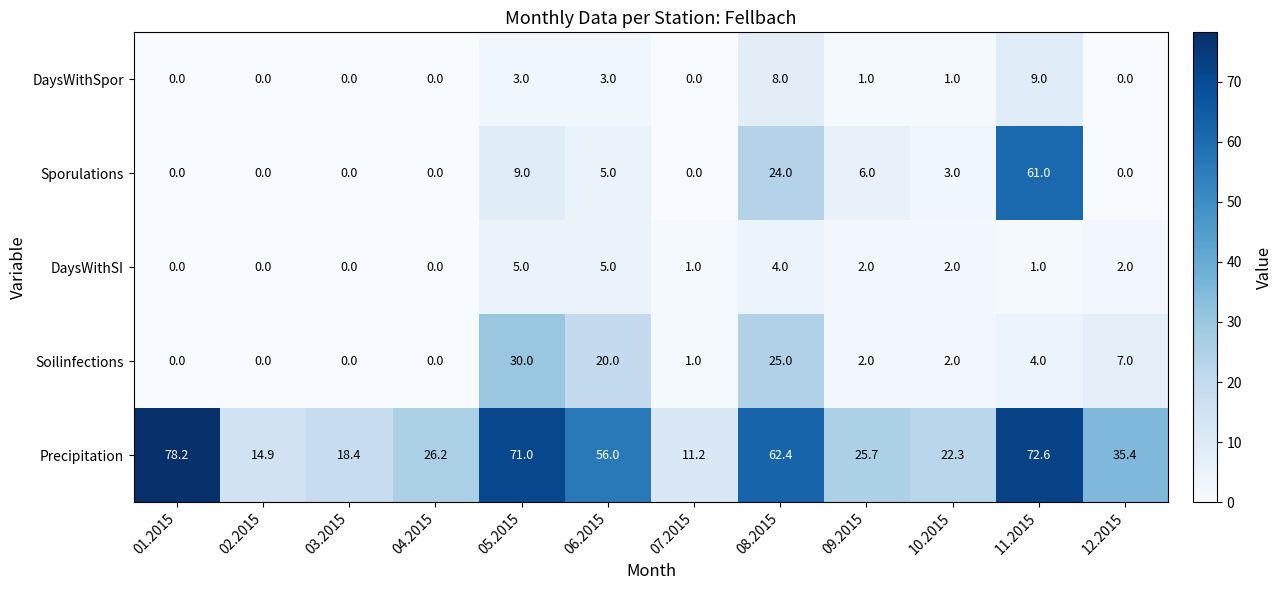

Count the number of data series in this chart.

5